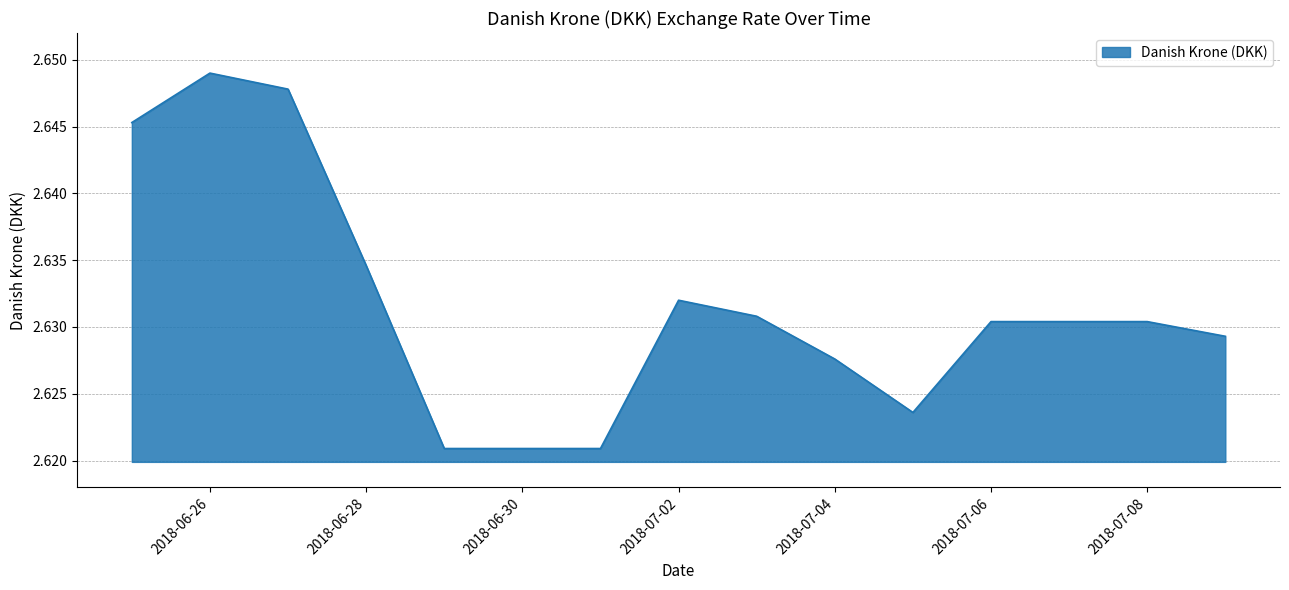

At which category does the data reach its first local peak?

2018-06-26